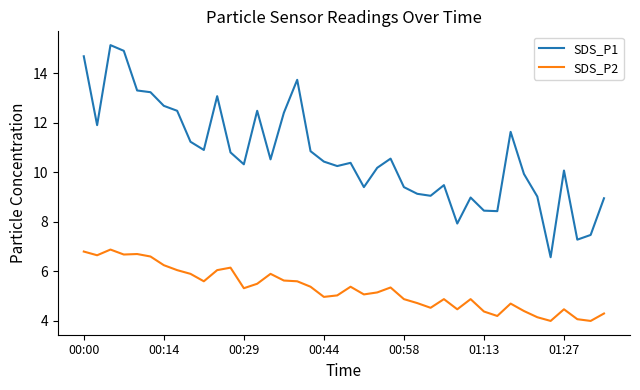

Which series has the widest spread of values?

SDS_P1